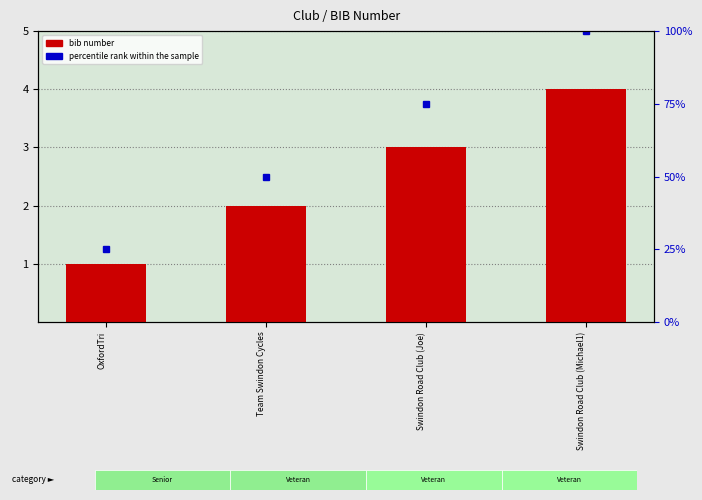

What is the difference between the values at Swindon Road Club (Joe) and Swindon Road Club (Michael1)?

1